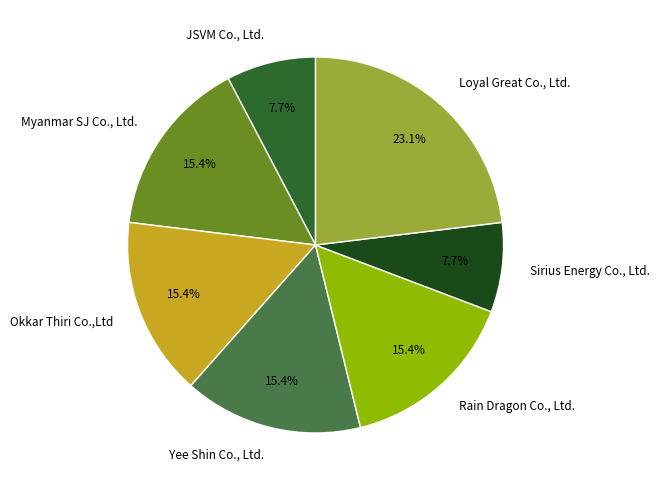

How much of the chart is everything except Loyal Great Co., Ltd.?

76.9%